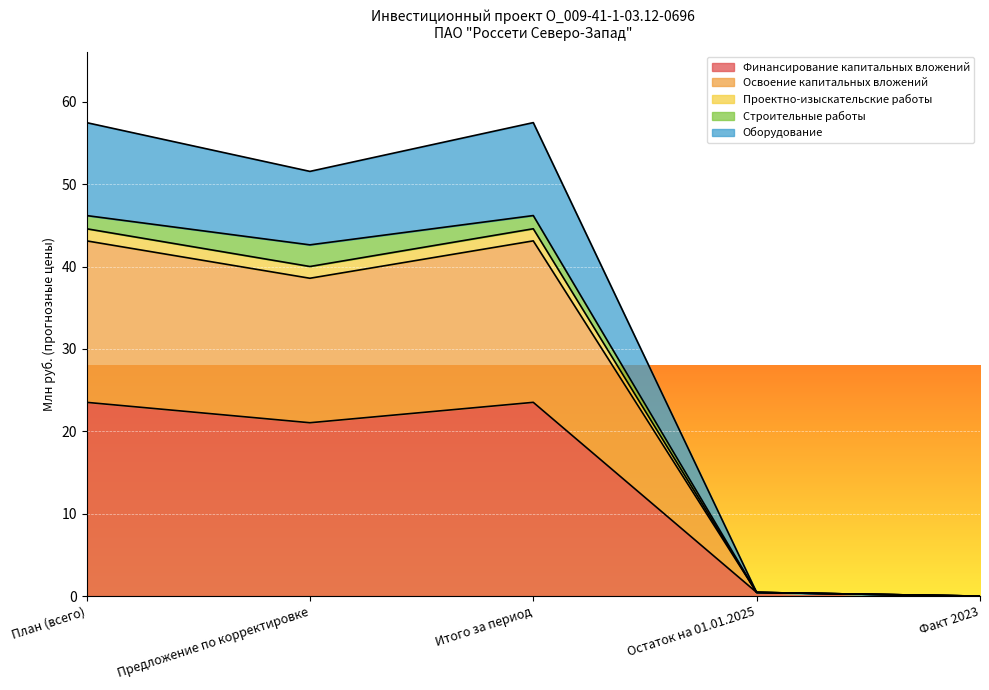

True or false: Проектно-изыскательские работы has more than 2 interior local peaks.

False